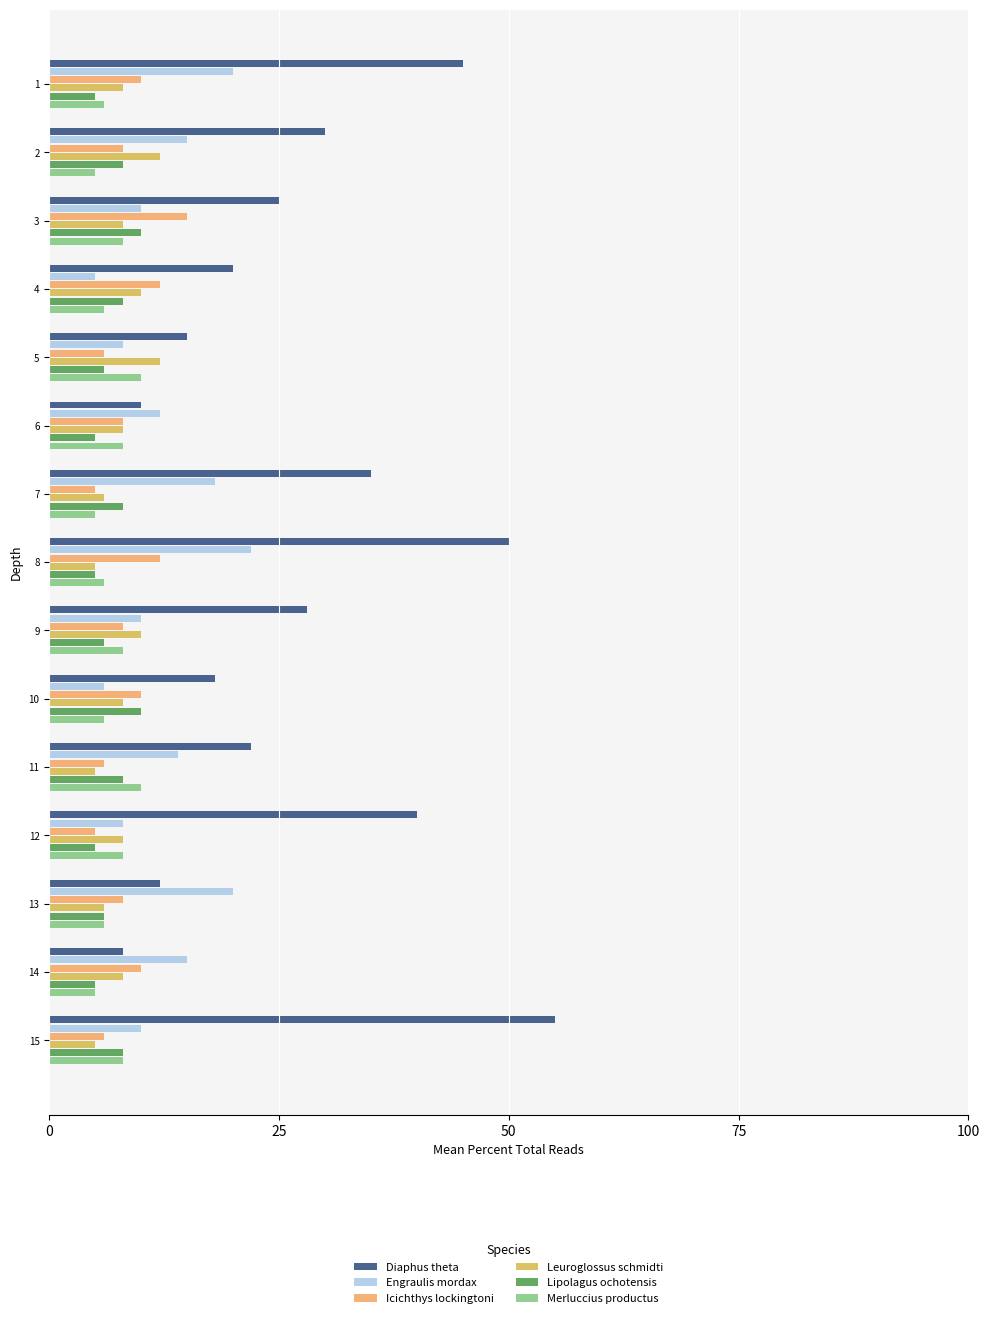

Between 1 and 2, which series saw the biggest shift?

Diaphus theta